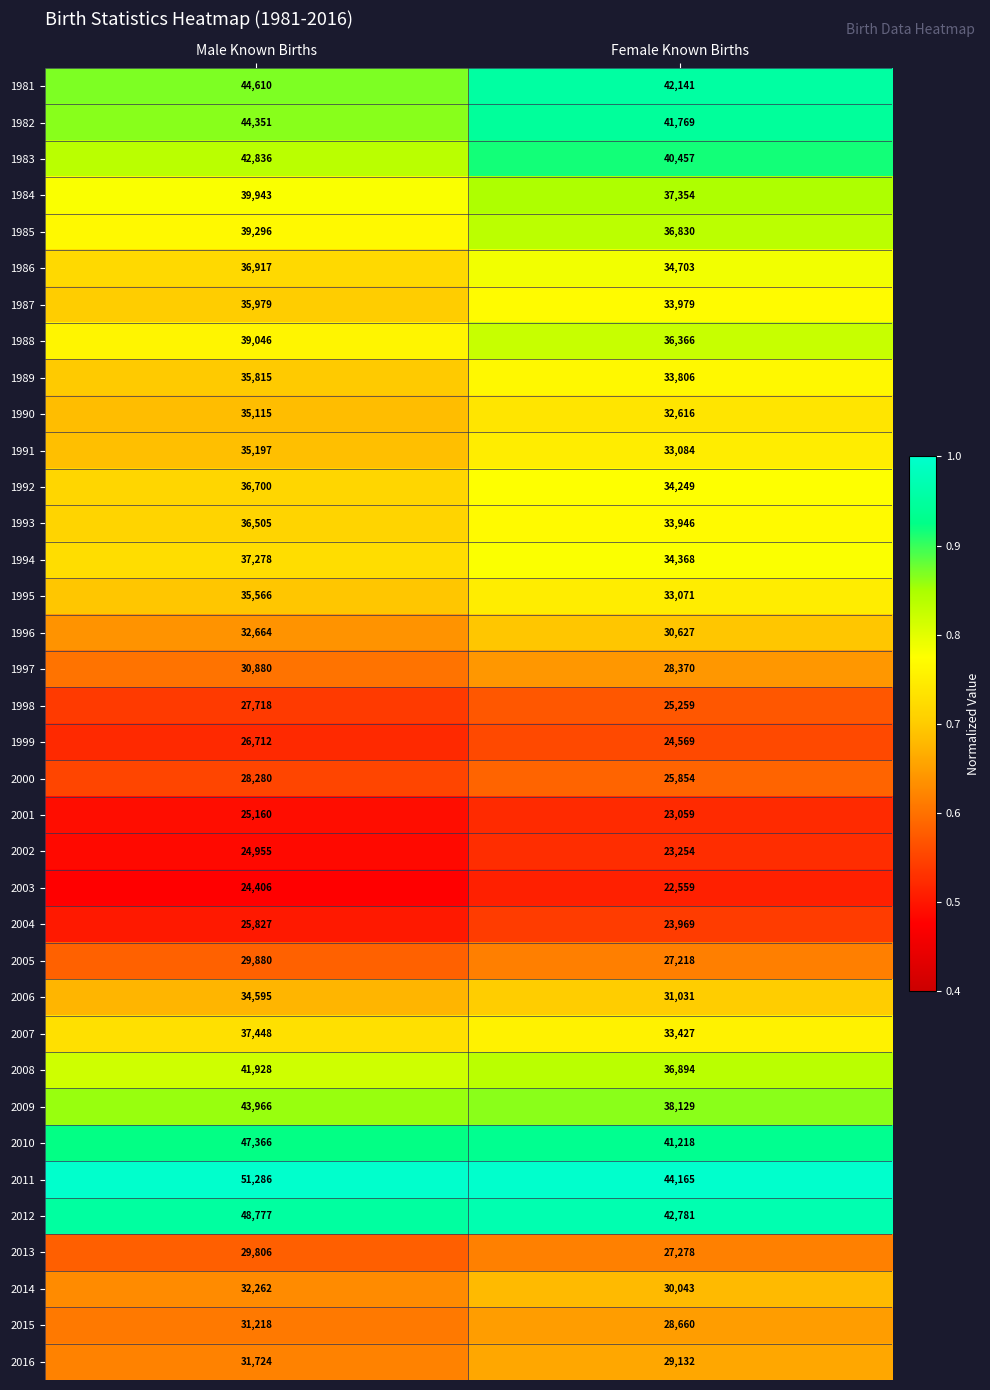

Is it true that 1984 equals 54462 at Male Known Births?

False